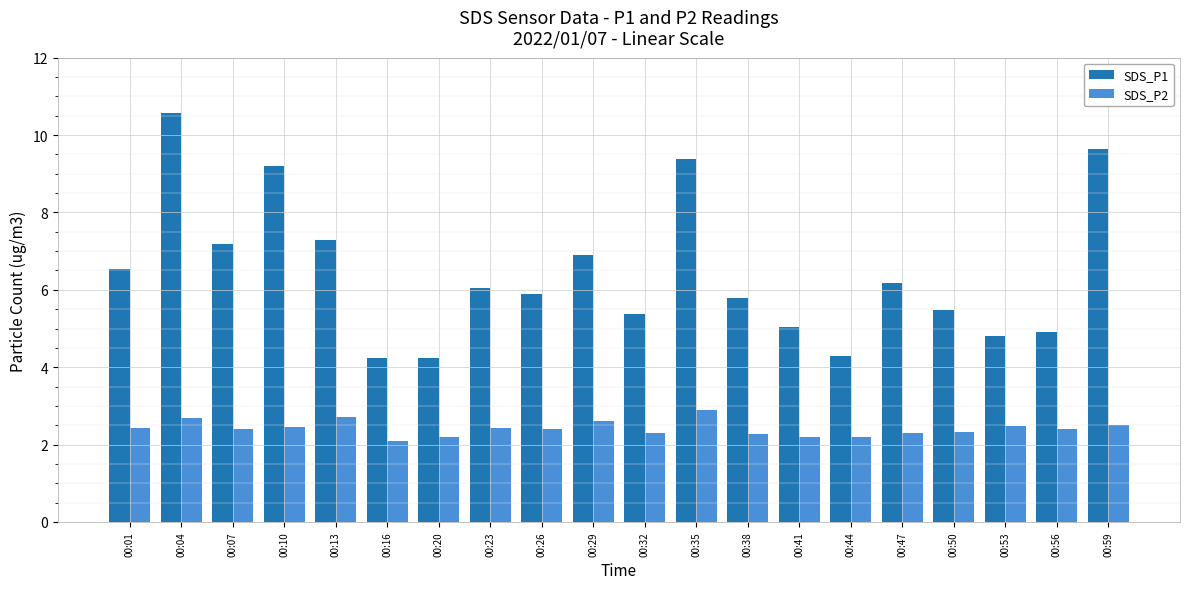

List the series in order of their overall mean, lowest first.

SDS_P2, SDS_P1